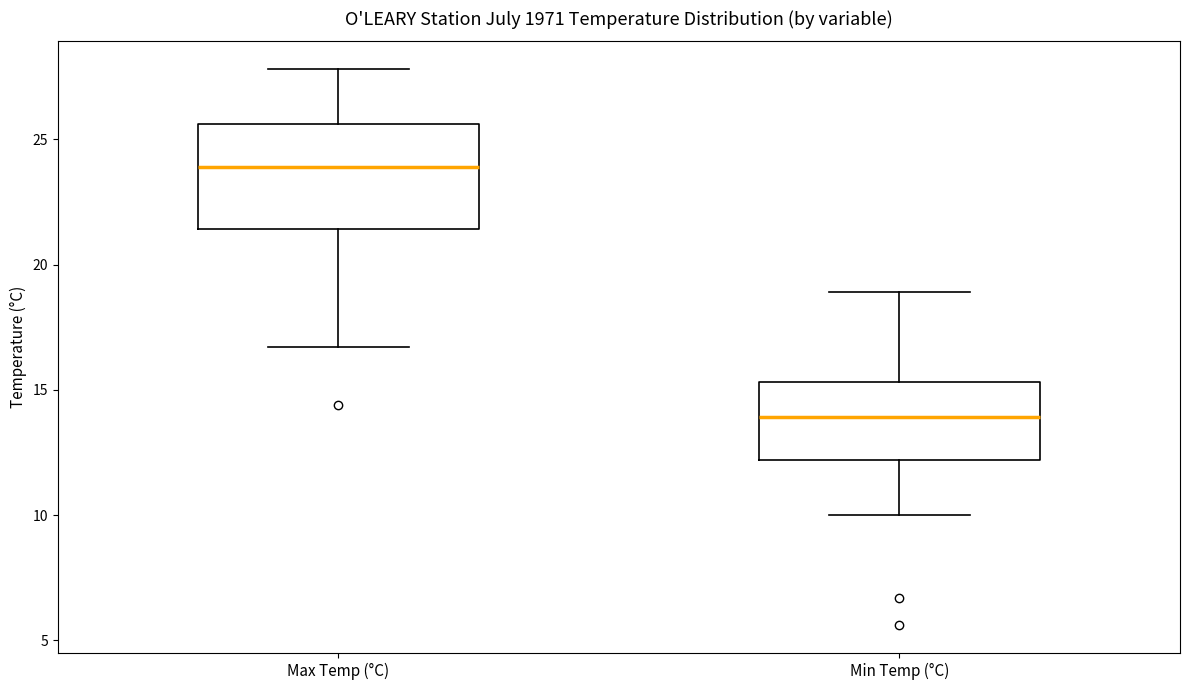

Where is the upper edge of the box for Max Temp (°C) on the y-axis? The values are not printed on the chart, so give them approximately, as read against the axis.

25.5